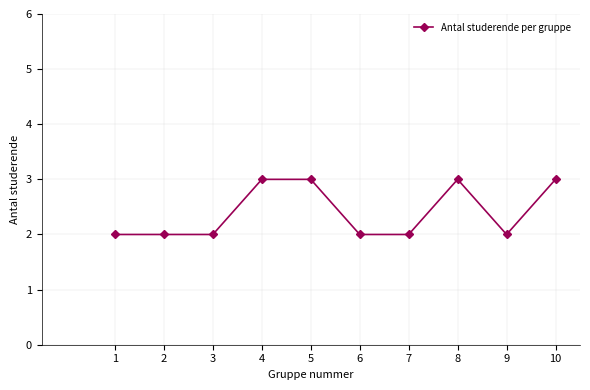

How many values are between 2 and 3?

10